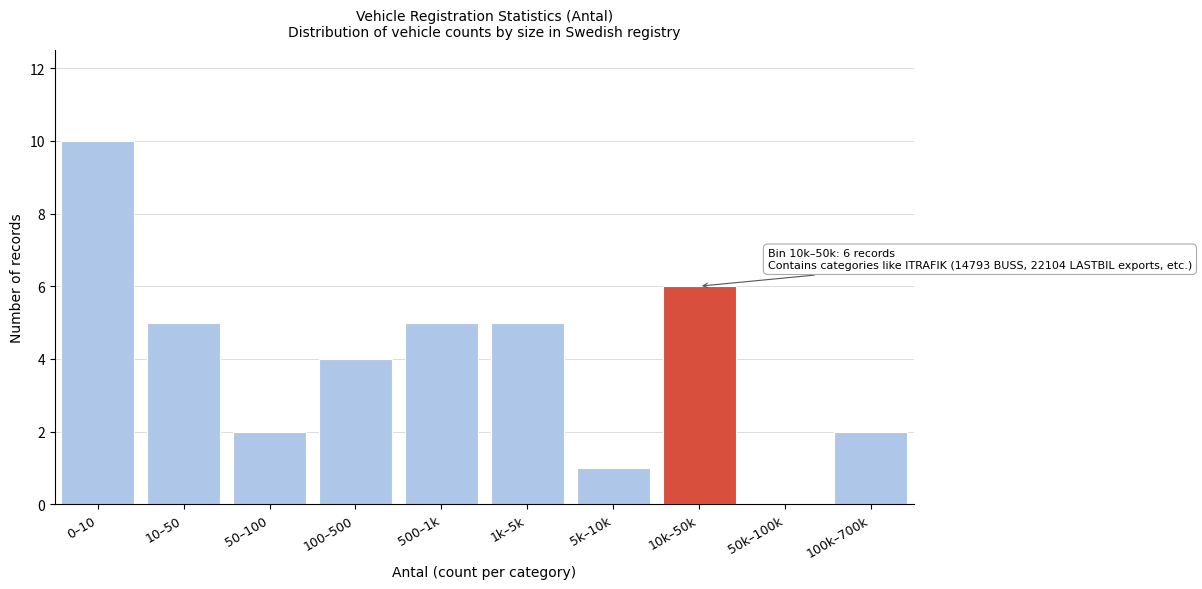

Reading left to right, transcribe all the data shown in this chart.

0–10=10	10–50=5	50–100=2	100–500=4	500–1k=5	1k–5k=5	5k–10k=1	10k–50k=6	50k–100k=0	100k–700k=2